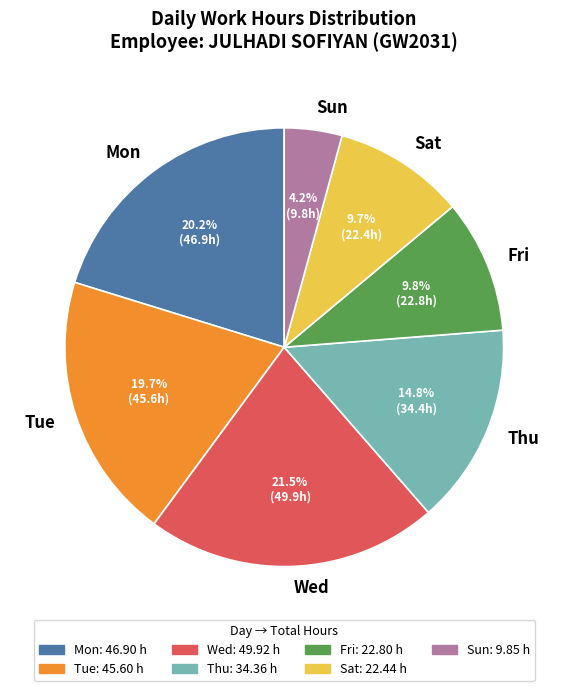

Combined, do Sat and Fri account for over 50%?

No